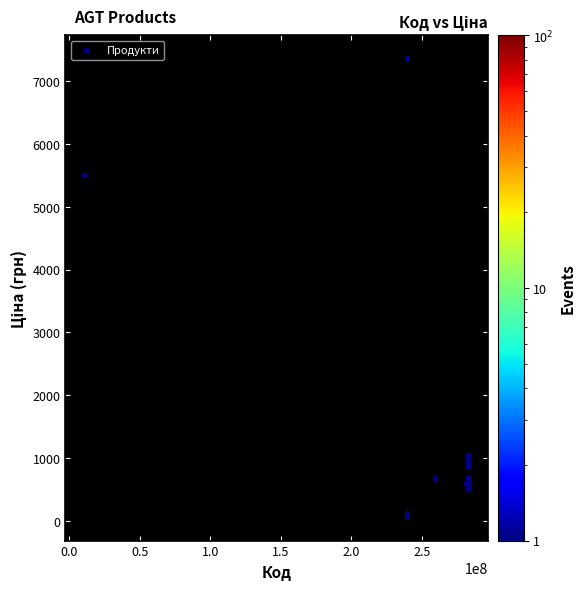

What Y value in the scatter plot is closest to 3707?

5497.3